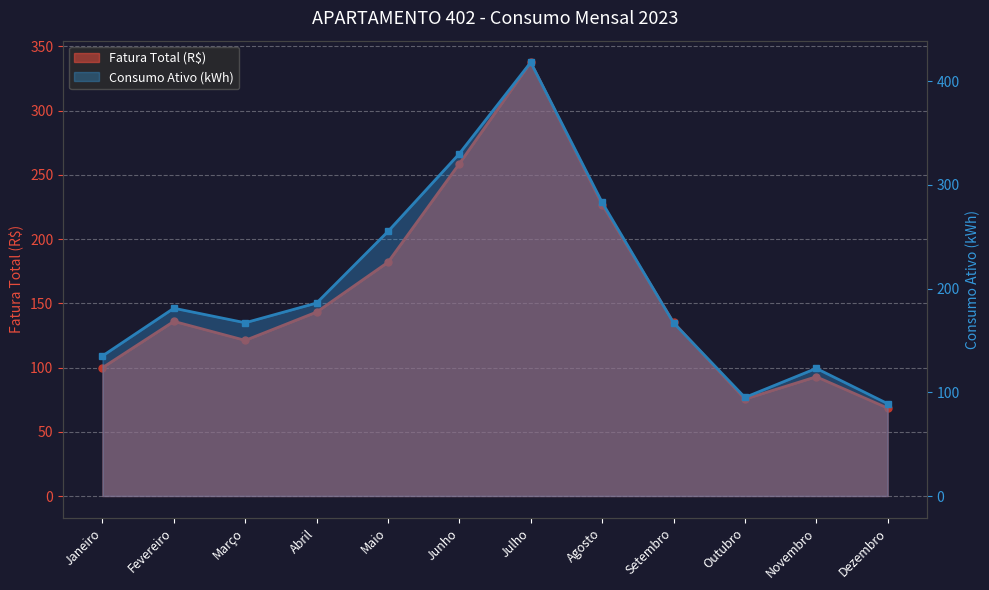

Rank the series by their average value, from lowest to highest.

Fatura Total (R$), Consumo Ativo (kWh)